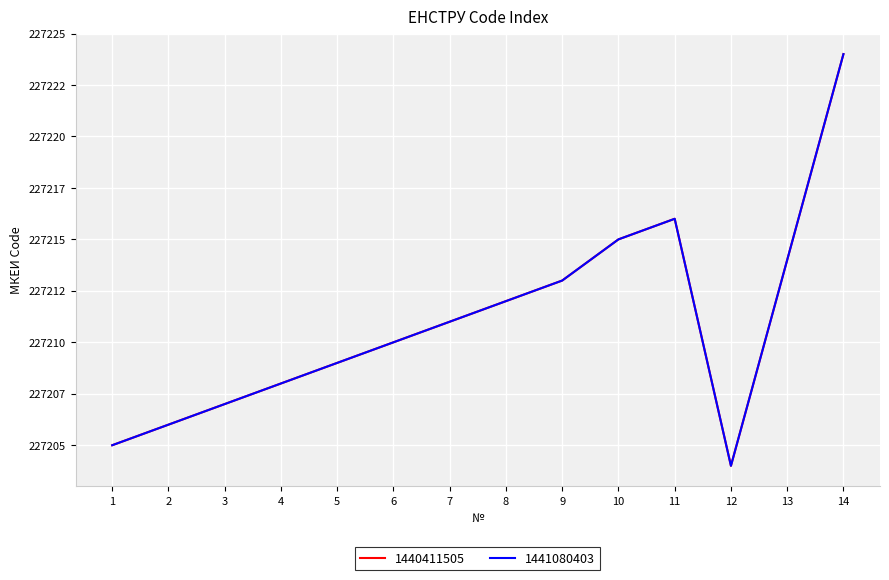

How many categories are shown in the chart?

14